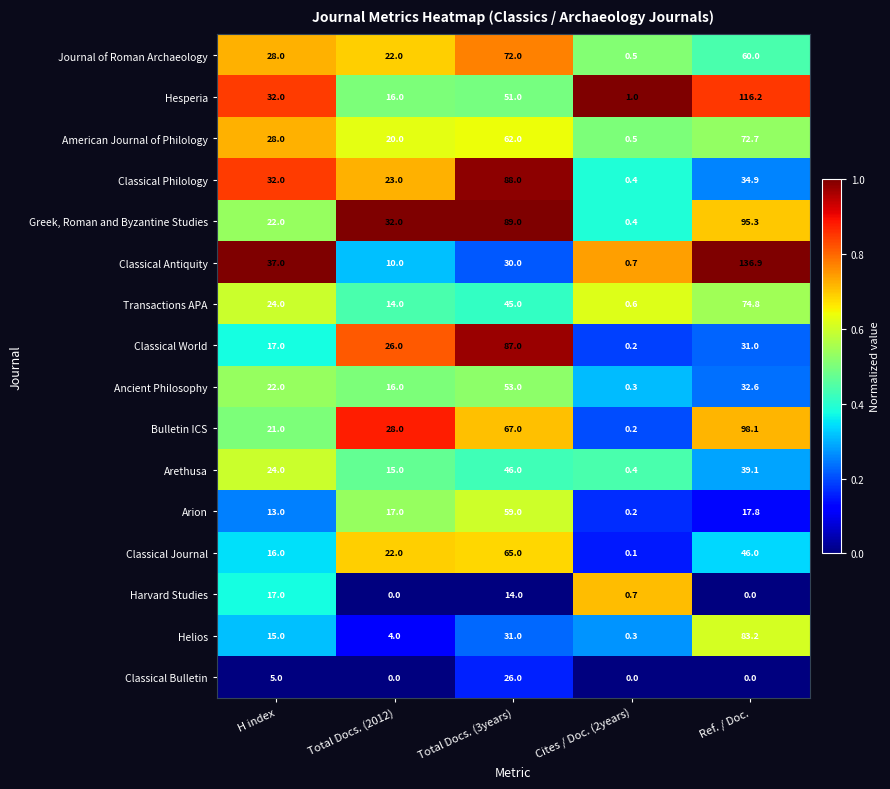

List the labels in order of Classical Journal value, smallest first.

Cites / Doc. (2years), H index, Total Docs. (2012), Ref. / Doc., Total Docs. (3years)